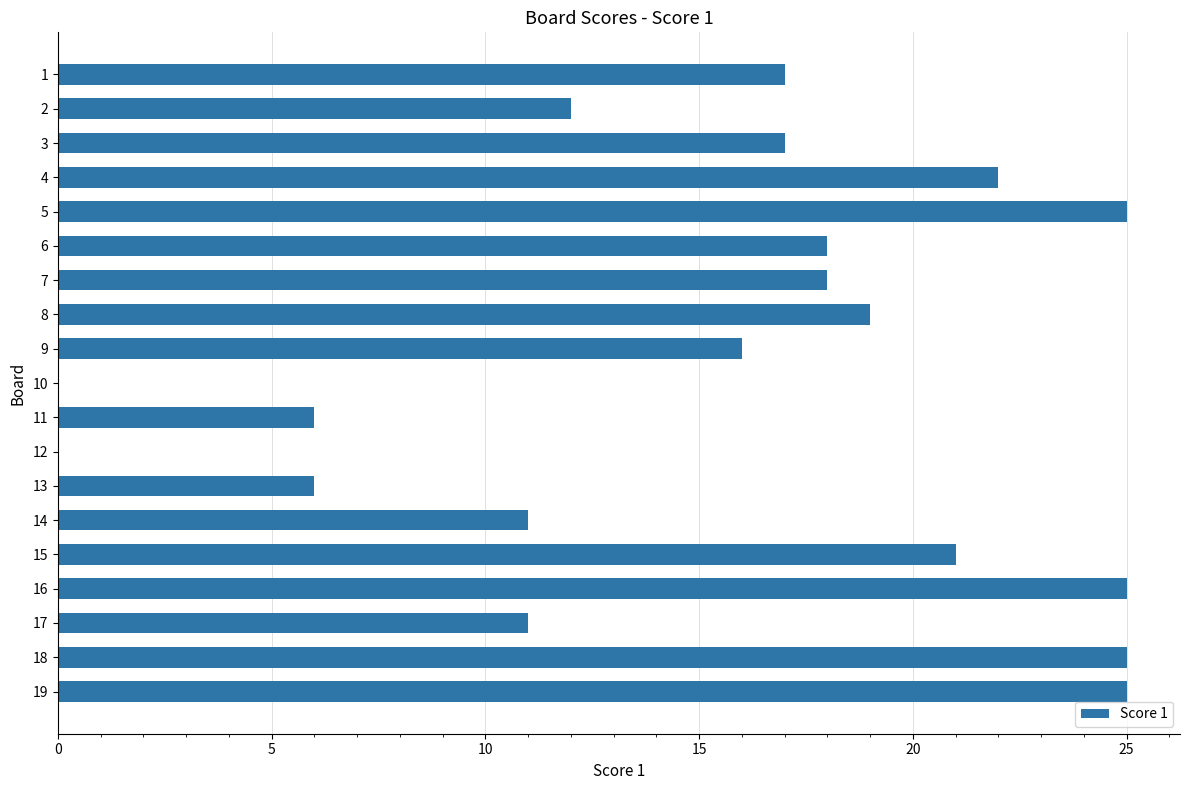

Count the number of data series in this chart.

1